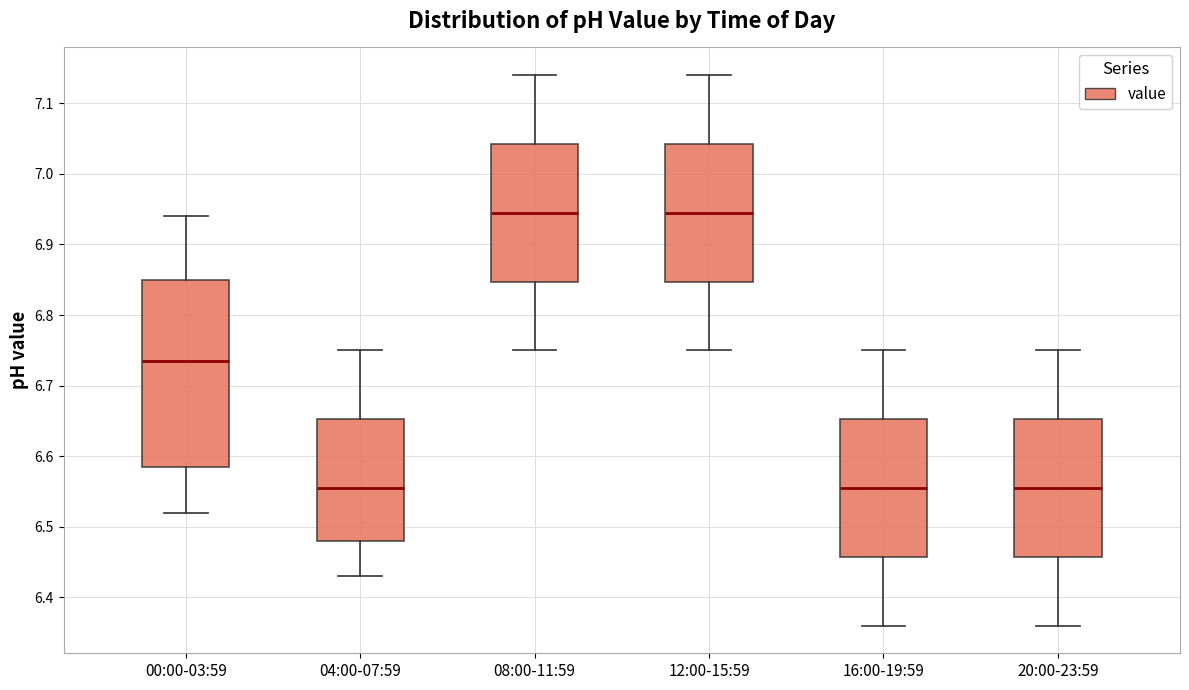

Reading left to right, transcribe this box plot: for each box, give where its median line is, the range the box spans, and where its two whiskers end, as read against the y-axis. The values are not printed on the chart, so give them approximately, as read against the axis.

00:00-03:59: median 6.74, box 6.59 to 6.85, whiskers 6.52 to 6.94
04:00-07:59: median 6.56, box 6.48 to 6.65, whiskers 6.43 to 6.75
08:00-11:59: median 6.95, box 6.85 to 7.04, whiskers 6.75 to 7.14
12:00-15:59: median 6.95, box 6.85 to 7.04, whiskers 6.75 to 7.14
16:00-19:59: median 6.56, box 6.46 to 6.65, whiskers 6.36 to 6.75
20:00-23:59: median 6.56, box 6.46 to 6.65, whiskers 6.36 to 6.75